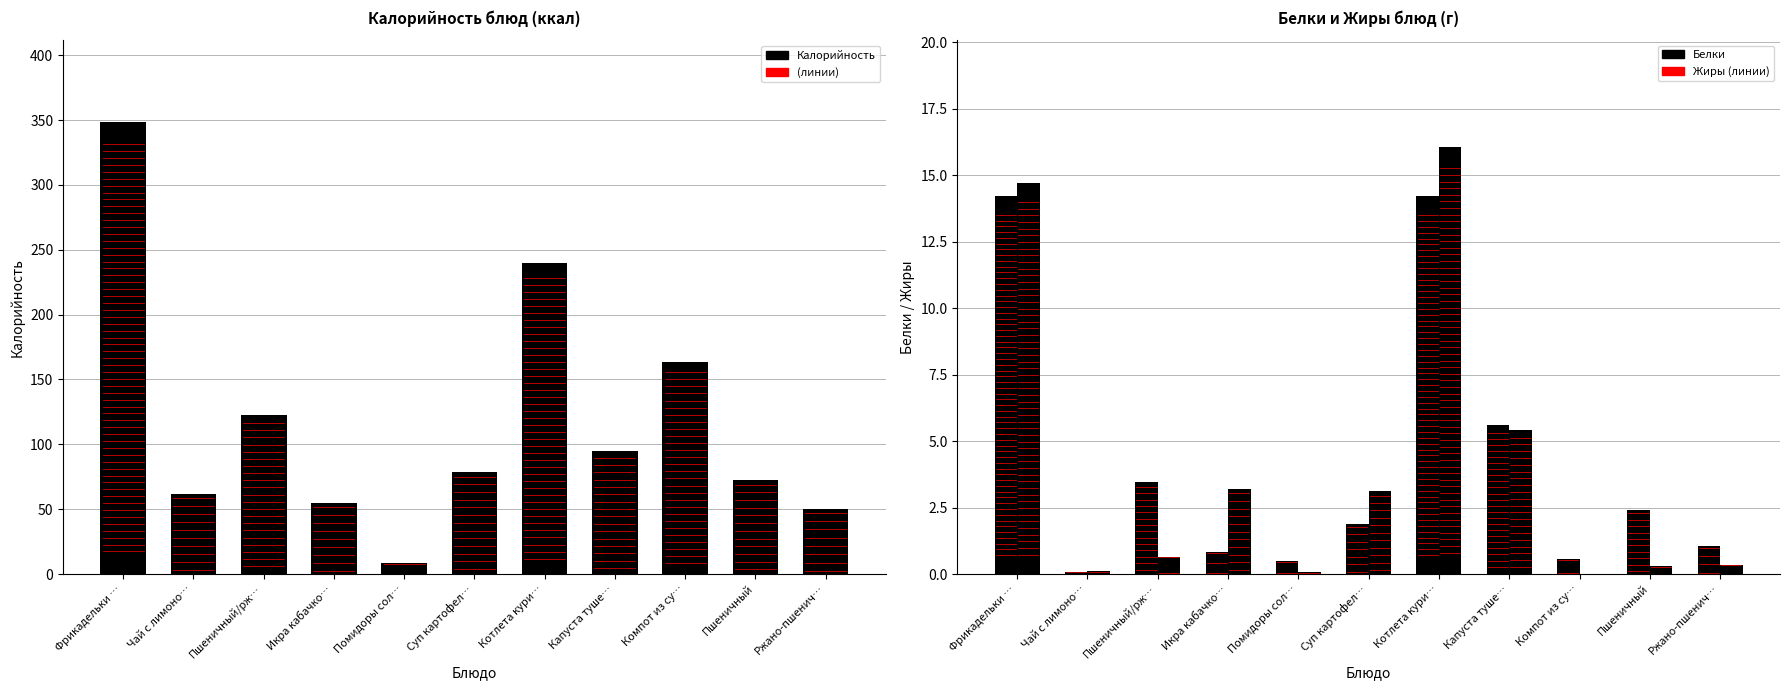

Reading left to right, what are all the values shown in this chart?

Калорийность: Фрикадельки …=348.8	Чай с лимоно…=61.6	Пшеничный/рж…=122.5	Икра кабачко…=54.5	Помидоры сол…=8.4	Суп картофел…=79.0	Котлета кури…=240.1	Капуста туше…=94.5	Компот из су…=163.8	Пшеничный=72.6	Ржано-пшенич…=49.9
Белки: Фрикадельки …=14.2	Чай с лимоно…=0.1	Пшеничный/рж…=3.5	Икра кабачко…=0.8	Помидоры сол…=0.5	Суп картофел…=1.9	Котлета кури…=14.2	Капуста туше…=5.6	Компот из су…=0.6	Пшеничный=2.4	Ржано-пшенич…=1.1
Жиры: Фрикадельки …=14.7	Чай с лимоно…=0.1	Пшеничный/рж…=0.7	Икра кабачко…=3.2	Помидоры сол…=0.1	Суп картофел…=3.1	Котлета кури…=16.1	Капуста туше…=5.4	Компот из су…=0.0	Пшеничный=0.3	Ржано-пшенич…=0.4